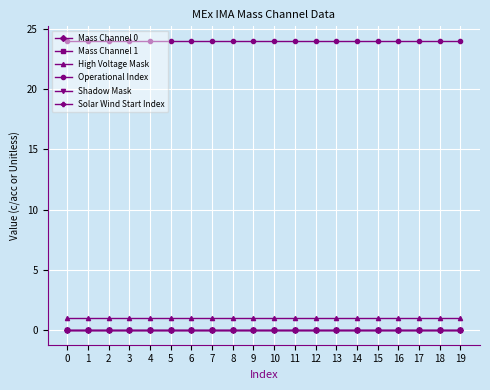

Does the chart have visible grid lines?

Yes